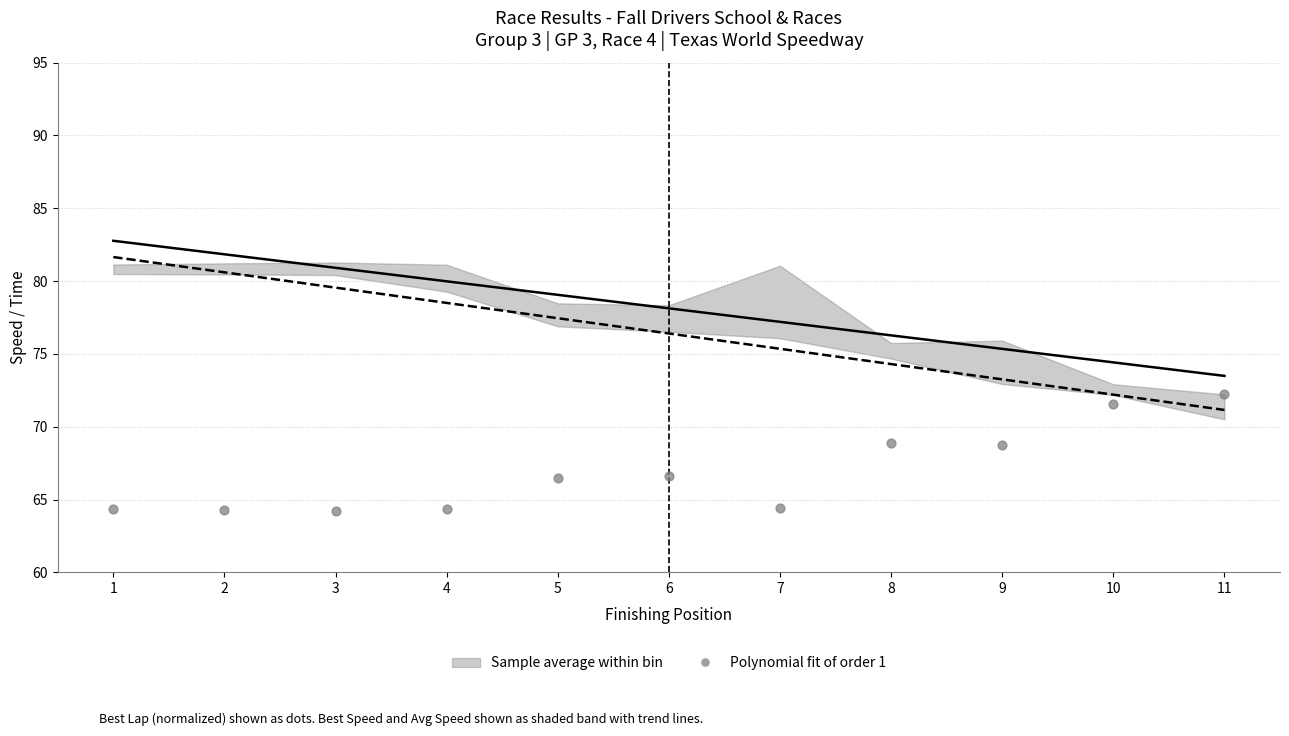

What is the average X value?

6.0